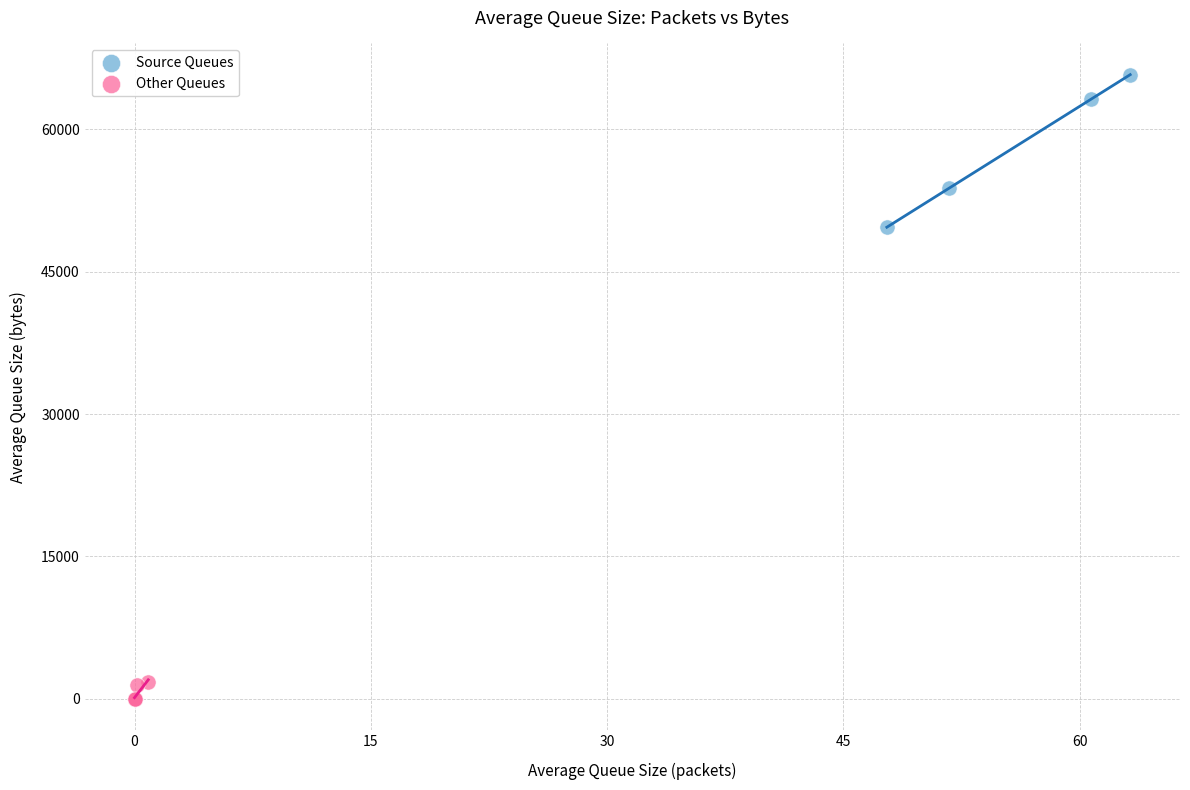

Which series has the widest spread of Y values?

Source Queues